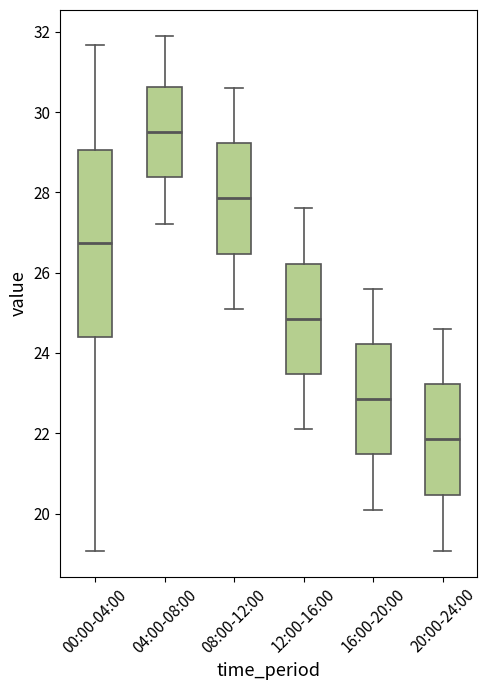

Which box is the tallest, from its lower edge to its upper edge?

00:00-04:00